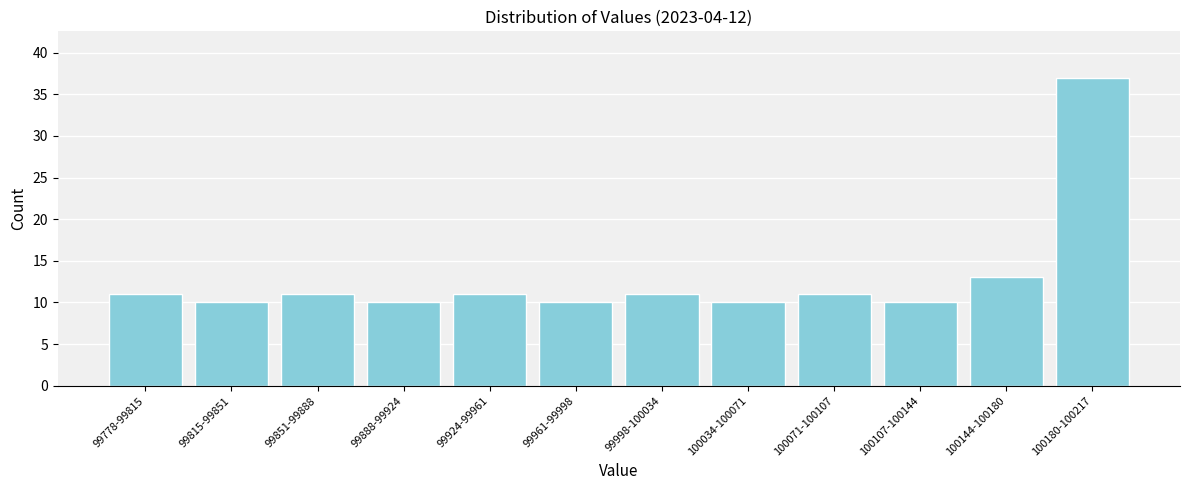

Reading right to left, list all the values displayed in this chart.

37	13	10	11	10	11	10	11	10	11	10	11